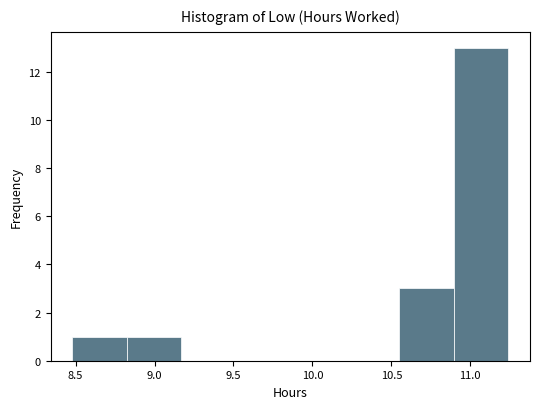

Reading left to right, list every bar in this chart as the range it spans on the x-axis followed by its height. Neither the bar edges nor the heights are printed on the chart, so give them approximately, as read against the axes.

8.480 to 8.825: 1
8.825 to 9.170: 1
9.170 to 9.515: 0
9.515 to 9.860: 0
9.860 to 10.205: 0
10.205 to 10.550: 0
10.550 to 10.895: 3
10.895 to 11.240: 13